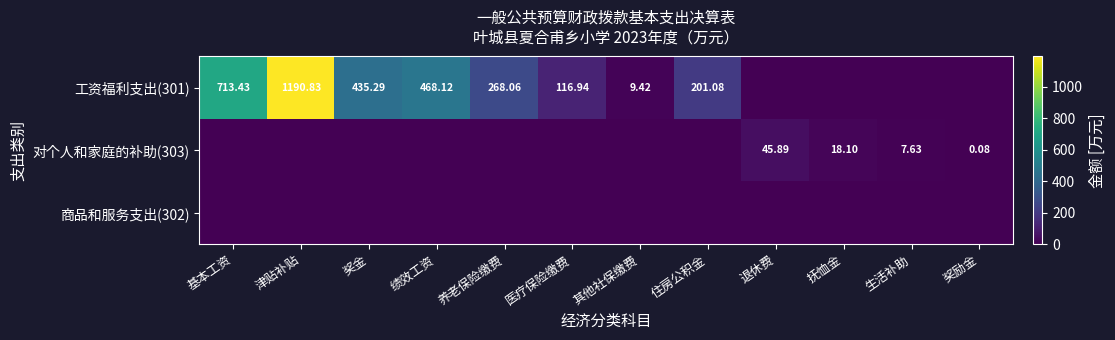

Is it true that 商品和服务支出(302) equals 0.0 at 其他社保缴费?

True